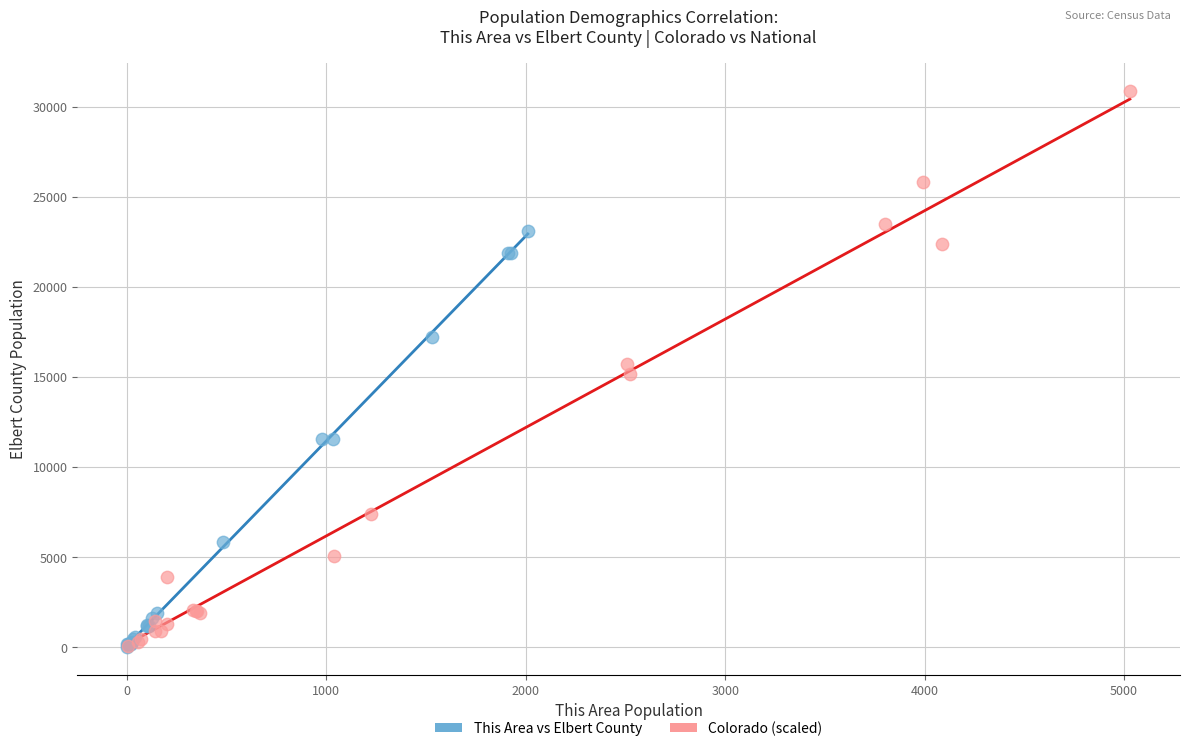

Which series has the widest spread of Y values?

Colorado (scaled)